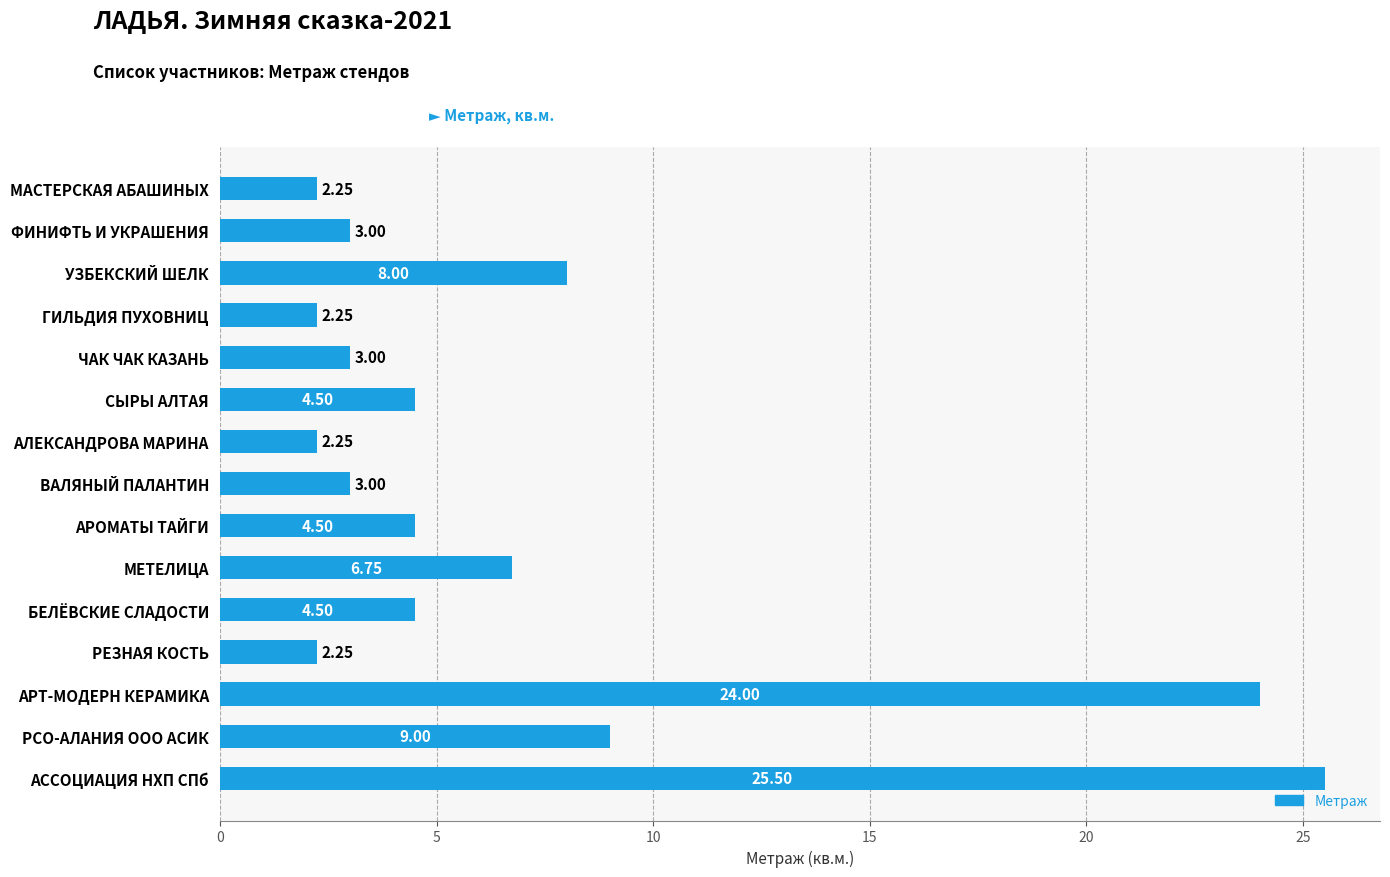

What is the sum of all values?

104.8